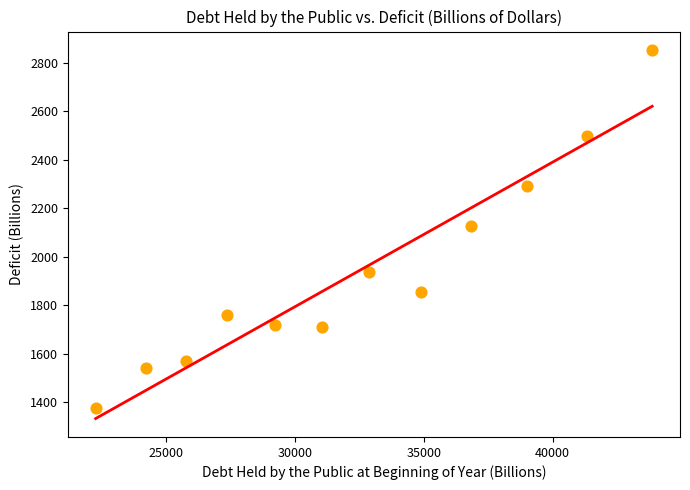

What is the range of Y values (max minus min)?

1476.5